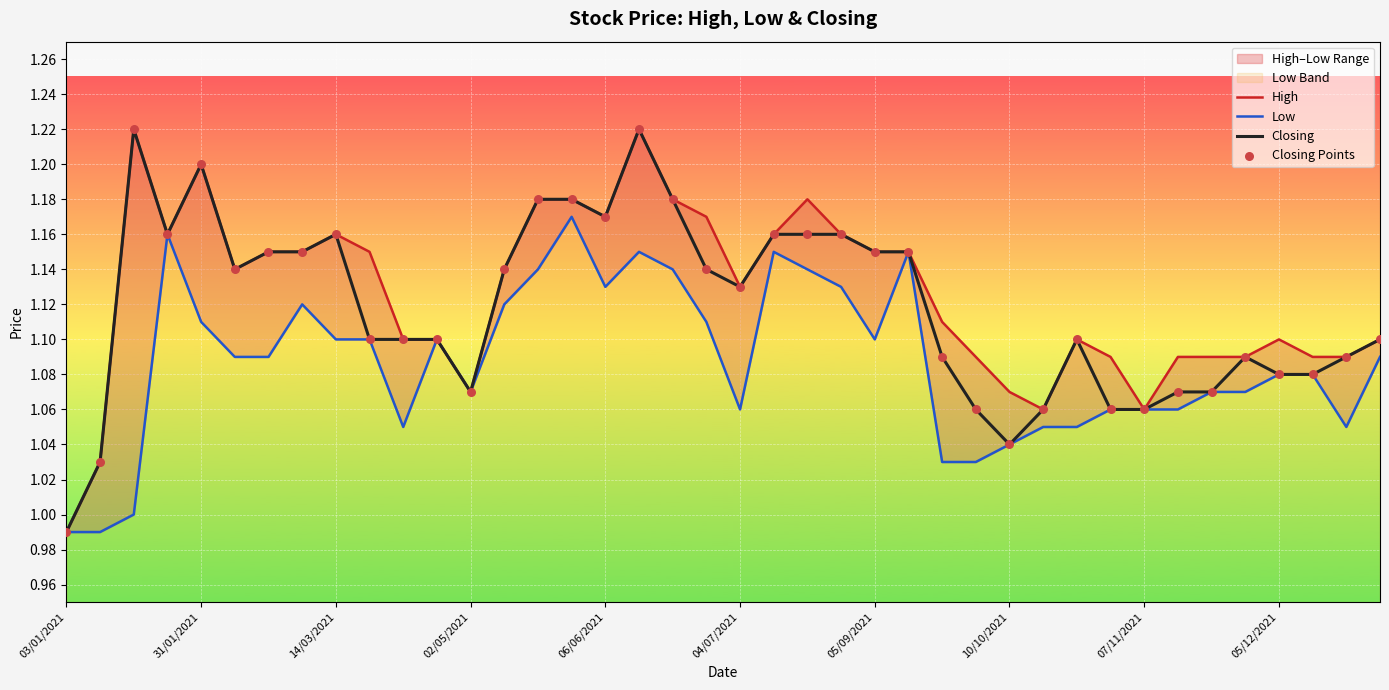

Which series has the widest spread of Y values?

High